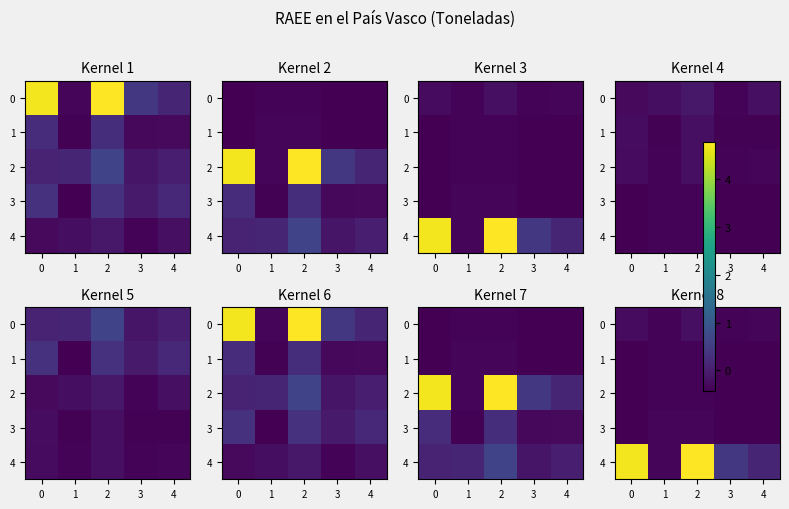

List the series in order of their peak value, lowest first.

2, 1, 3, 0, 4